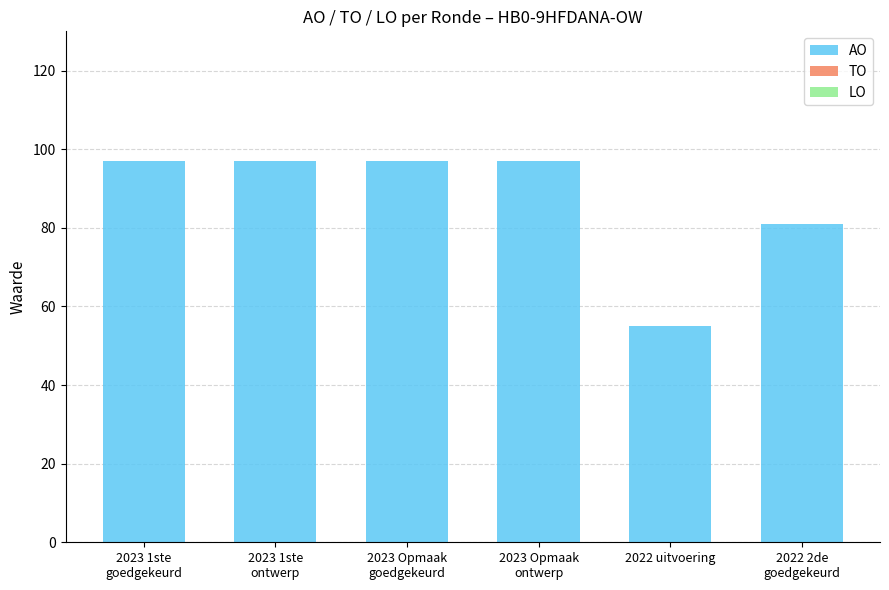

What is the sum of all values?

524